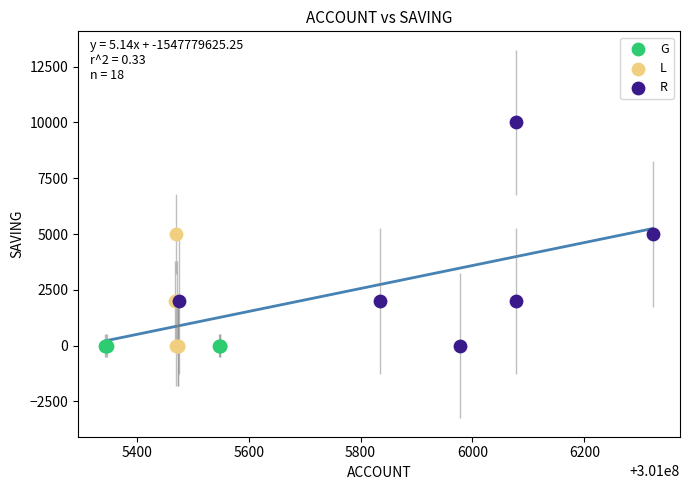

Which series contains the highest Y value?

R